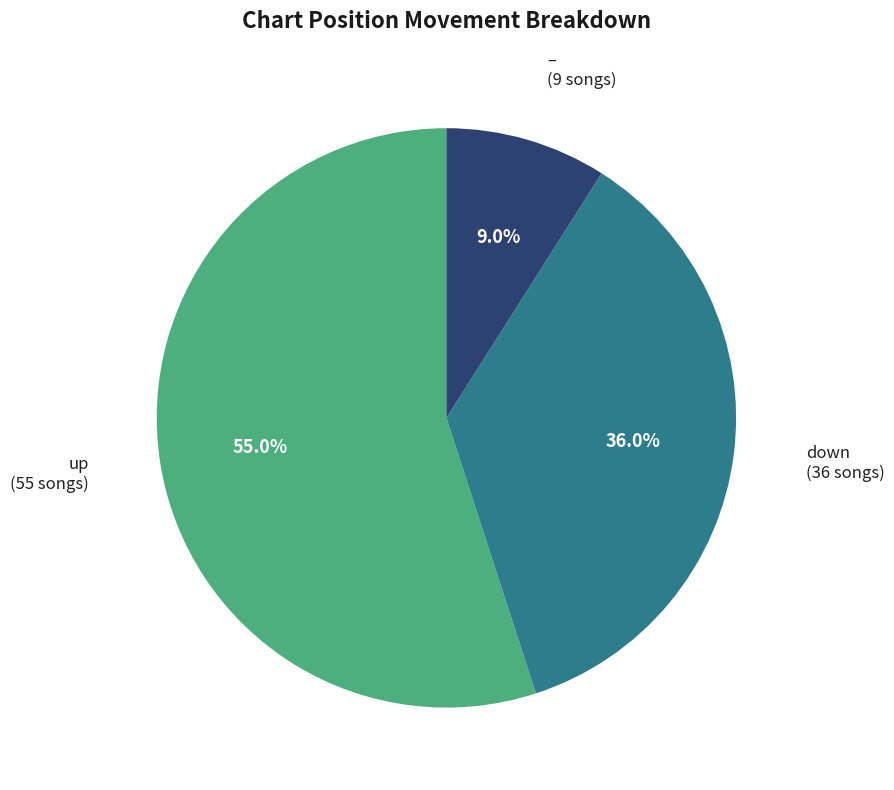

Is there any slice that represents more than half of the pie?

Yes